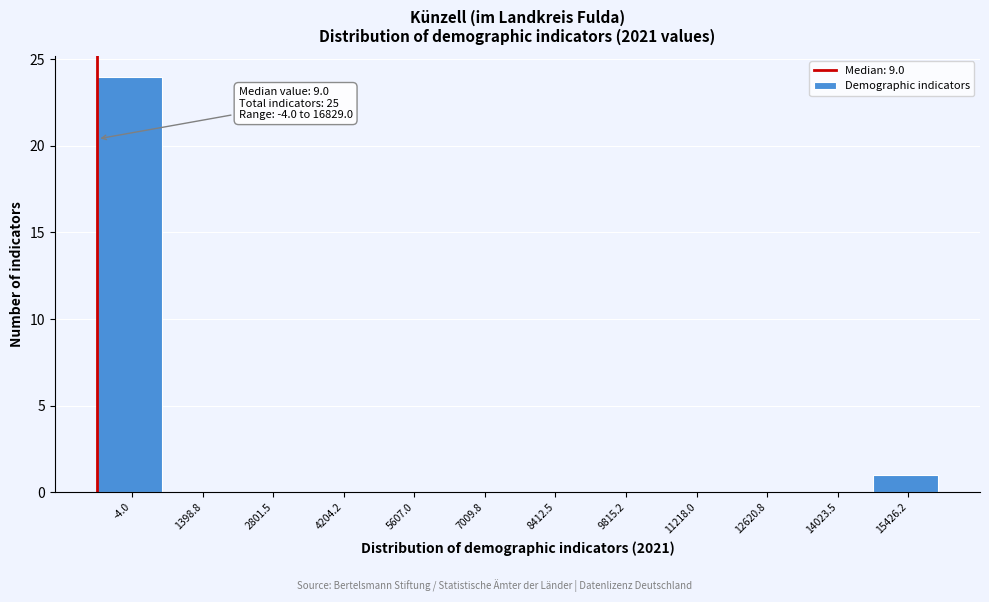

Reading right to left, extract all data points from this chart.

15426.2=1	14023.5=0	12620.8=0	11218.0=0	9815.2=0	8412.5=0	7009.8=0	5607.0=0	4204.2=0	2801.5=0	1398.8=0	-4.0=24